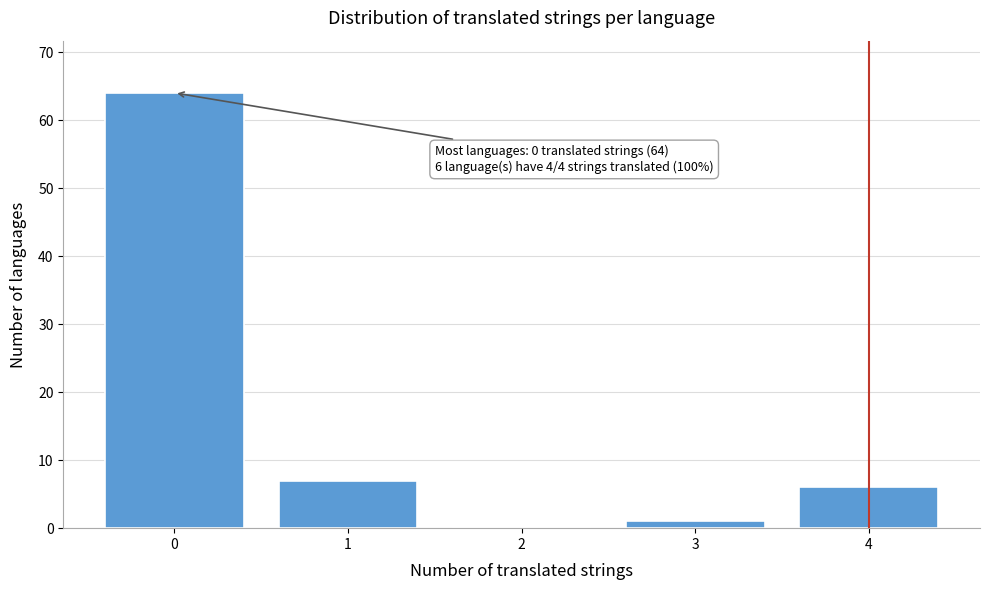

Reading right to left, extract all data points from this chart.

4=6	3=1	2=0	1=7	0=64